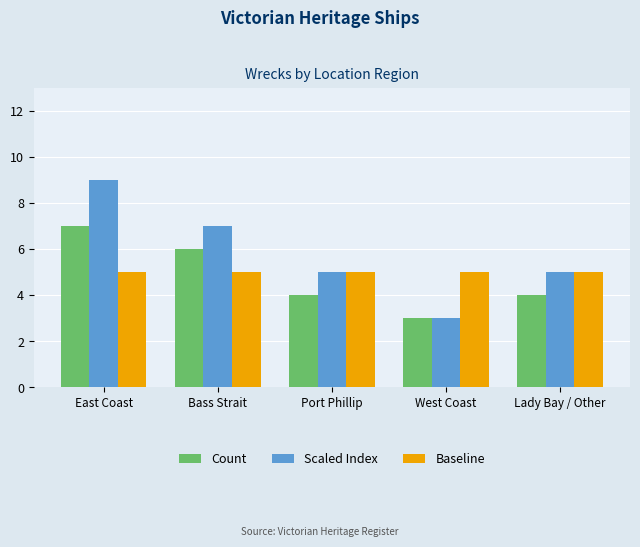

What is the difference between the highest and lowest values at West Coast?

2